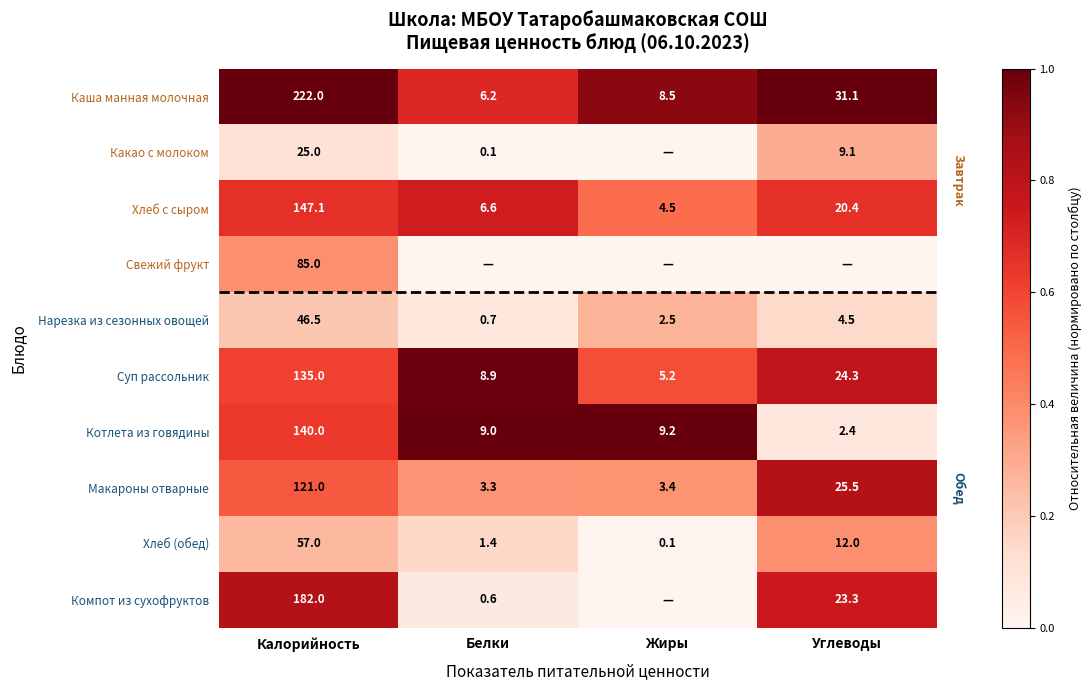

At how many categories does at least one series exceed 0?

4